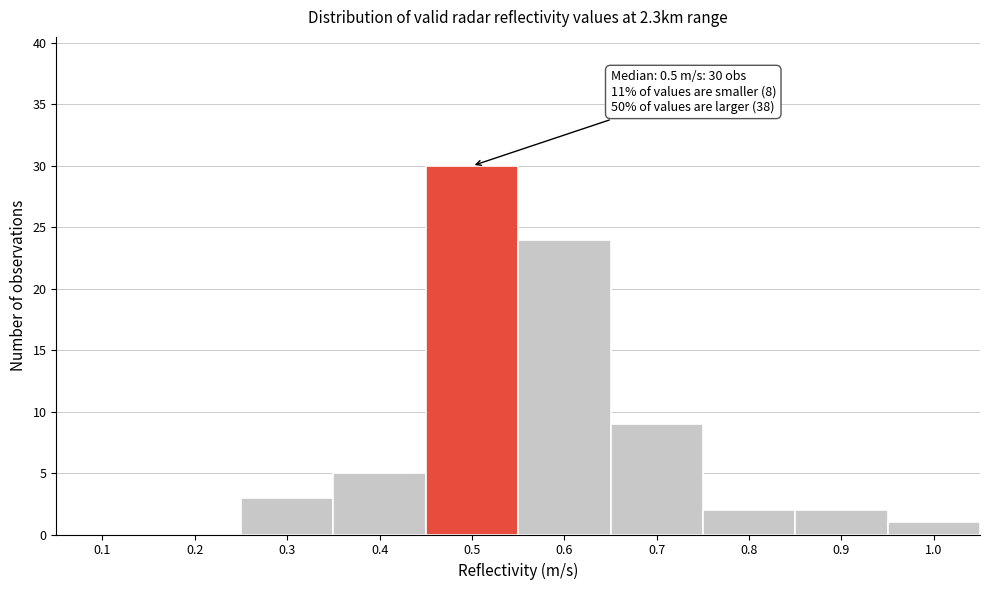

Reading left to right, extract all data points from this chart.

0.1=0	0.2=0	0.3=3	0.4=5	0.5=30	0.6=24	0.7=9	0.8=2	0.9=2	1.0=1